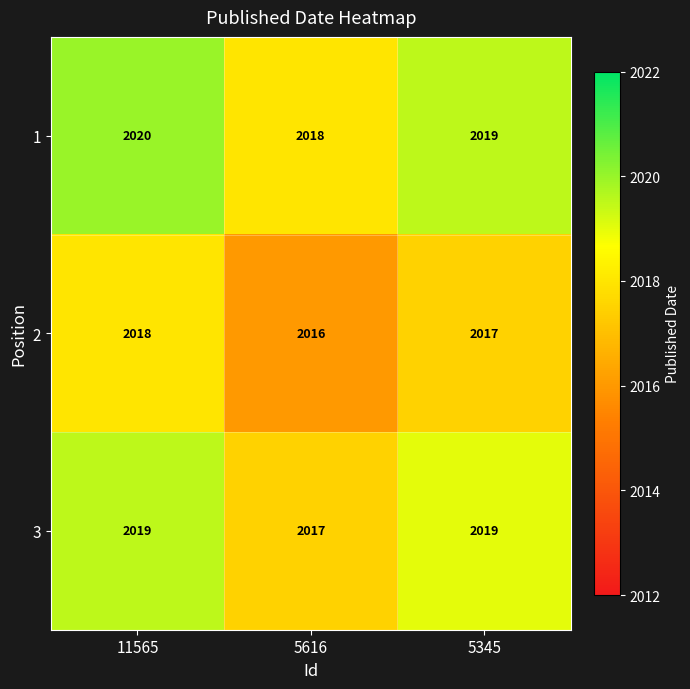

Where is 2 nearest to the value 2017?

5345